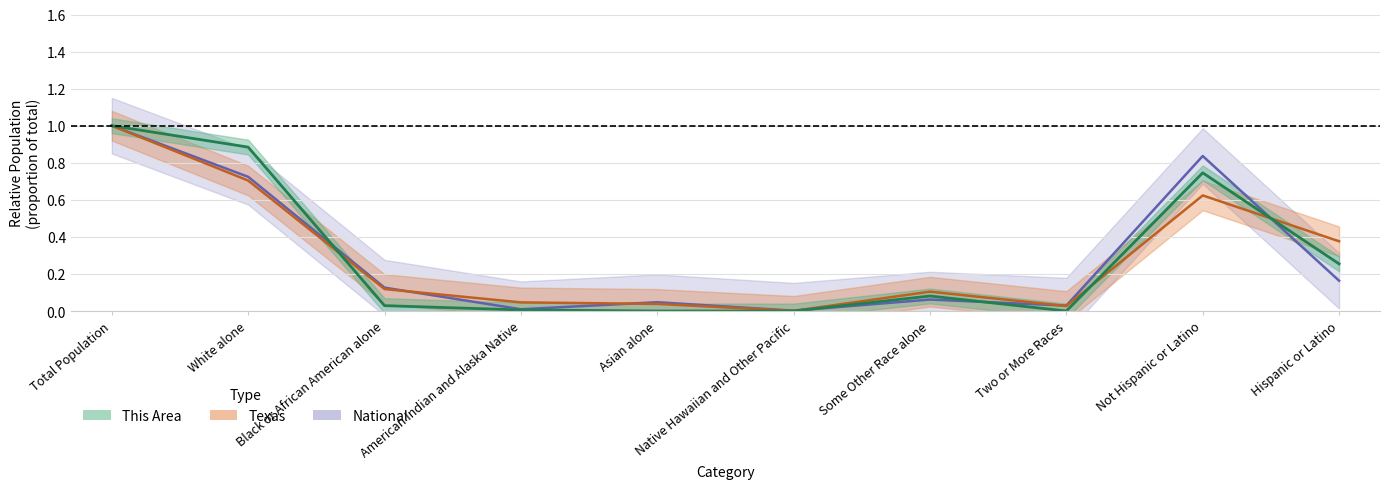

Between Some Other Race alone and White alone, which is larger?

White alone